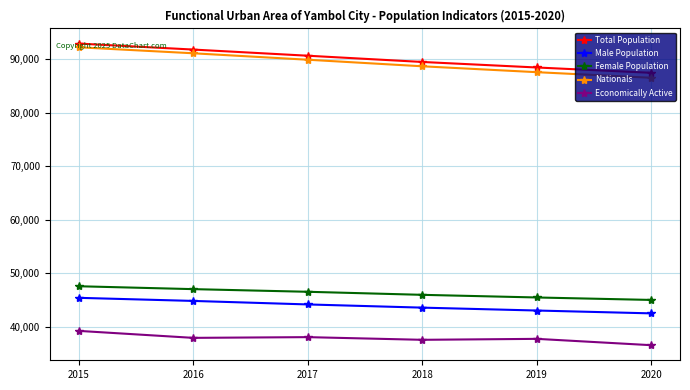

What is the lowest value of the Female Population series?

44997